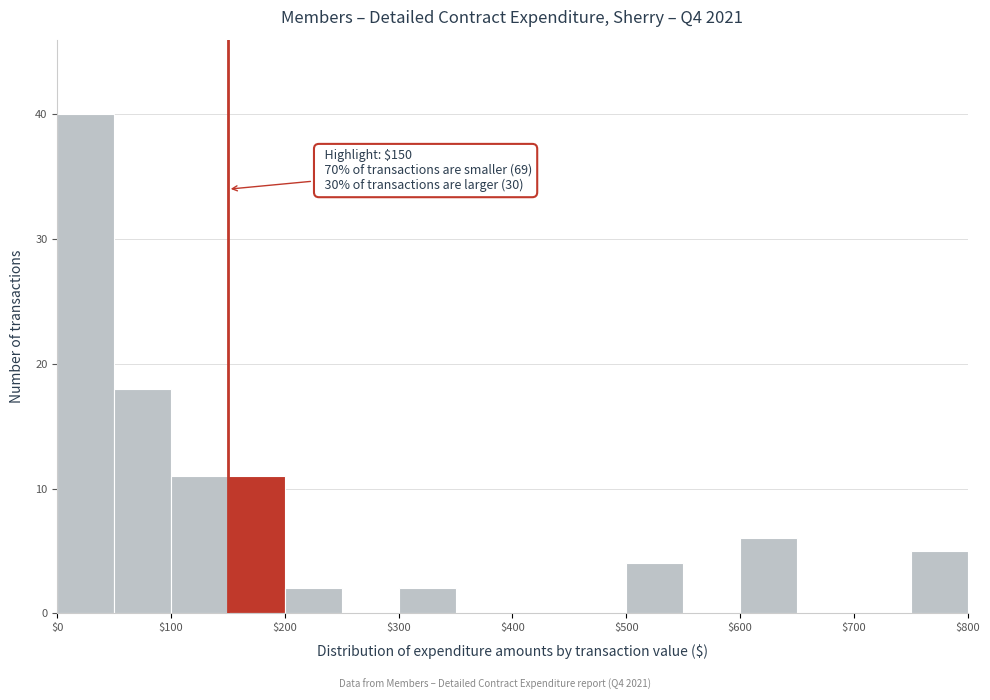

Which range on the x-axis has the tallest bar?

0 to 50